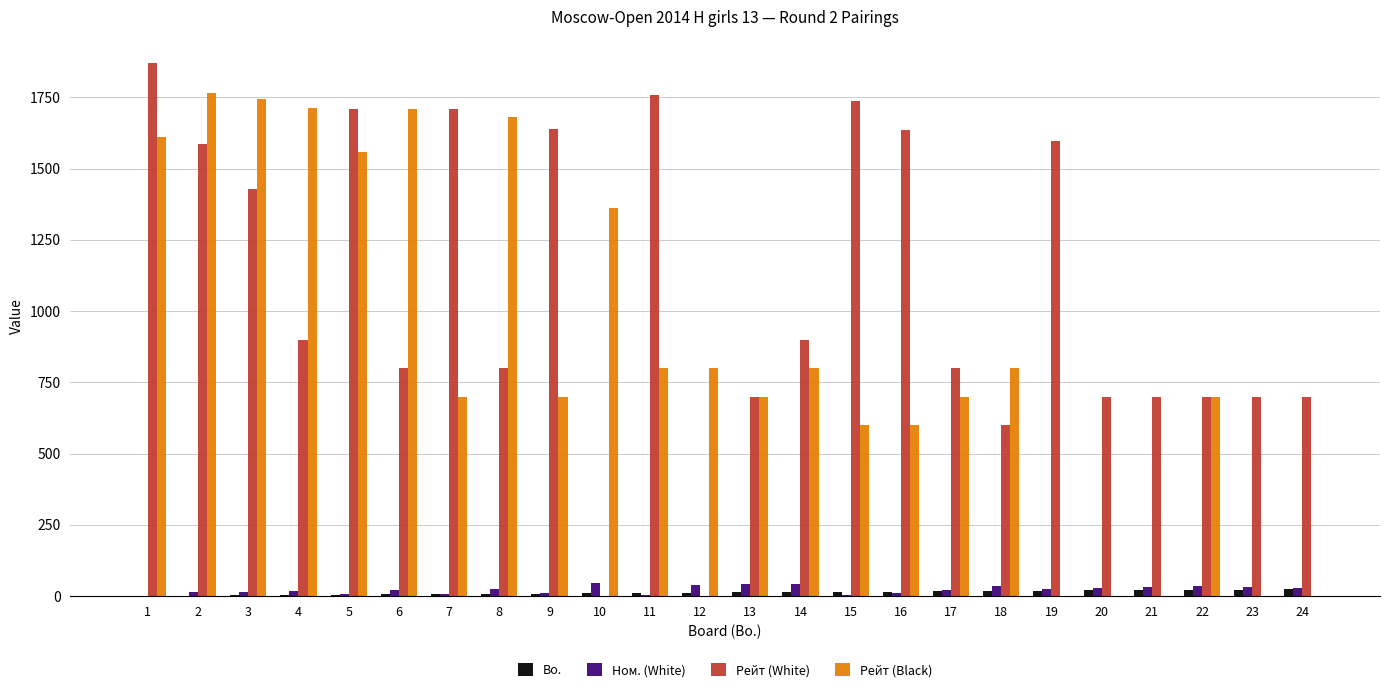

Is the value of Bo. at 23 greater than the value of Рейт (White) at 9?

No